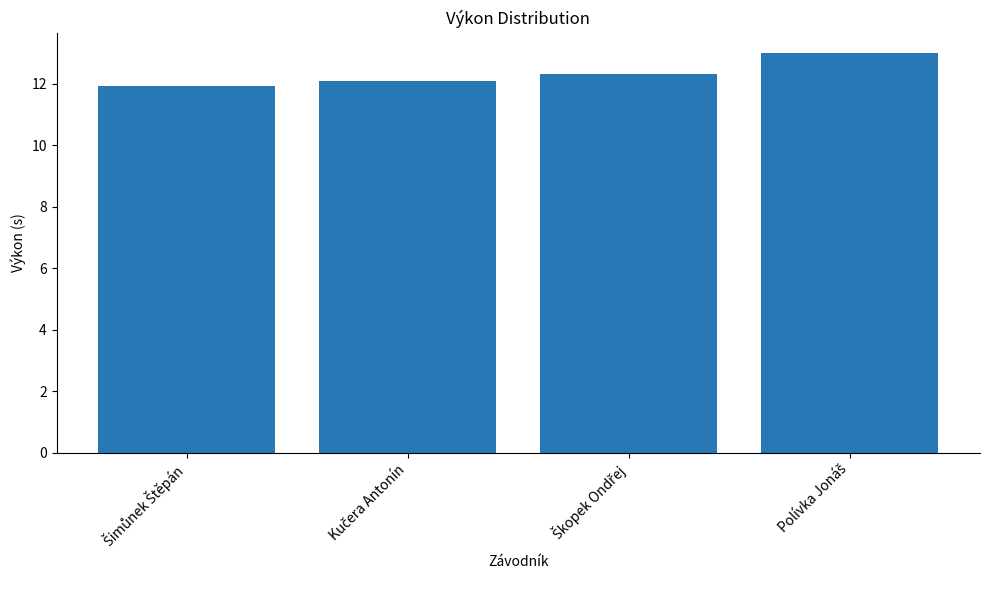

What is the value of the 4th bar from the left?

13.0